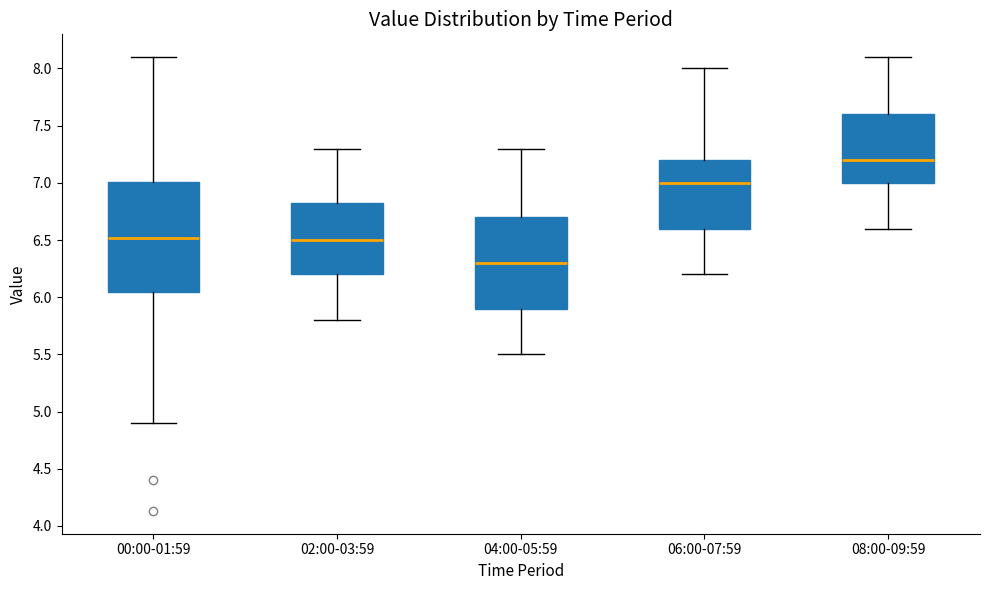

Reading left to right, transcribe this box plot: for each box, give where its median line is, the range the box spans, and where its two whiskers end, as read against the y-axis. The values are not printed on the chart, so give them approximately, as read against the axis.

00:00-01:59: median 6.50, box 6.05 to 7.00, whiskers 4.90 to 8.10
02:00-03:59: median 6.50, box 6.20 to 6.85, whiskers 5.80 to 7.30
04:00-05:59: median 6.30, box 5.90 to 6.70, whiskers 5.50 to 7.30
06:00-07:59: median 7.00, box 6.60 to 7.20, whiskers 6.20 to 8.00
08:00-09:59: median 7.20, box 7.00 to 7.60, whiskers 6.60 to 8.10